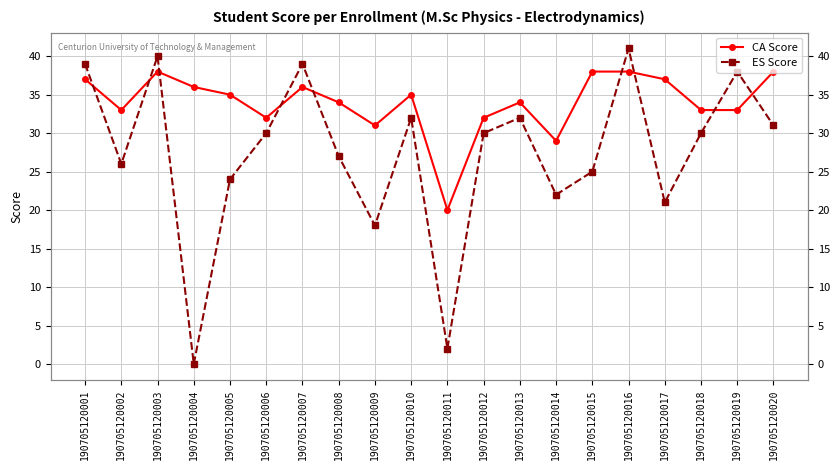

What is the sum of all CA Score values?

679